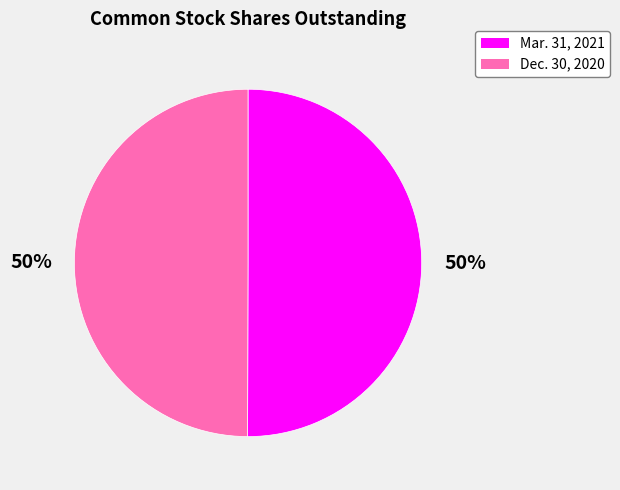

Combined, do Mar. 31, 2021 and Dec. 30, 2020 account for over 50%?

Yes